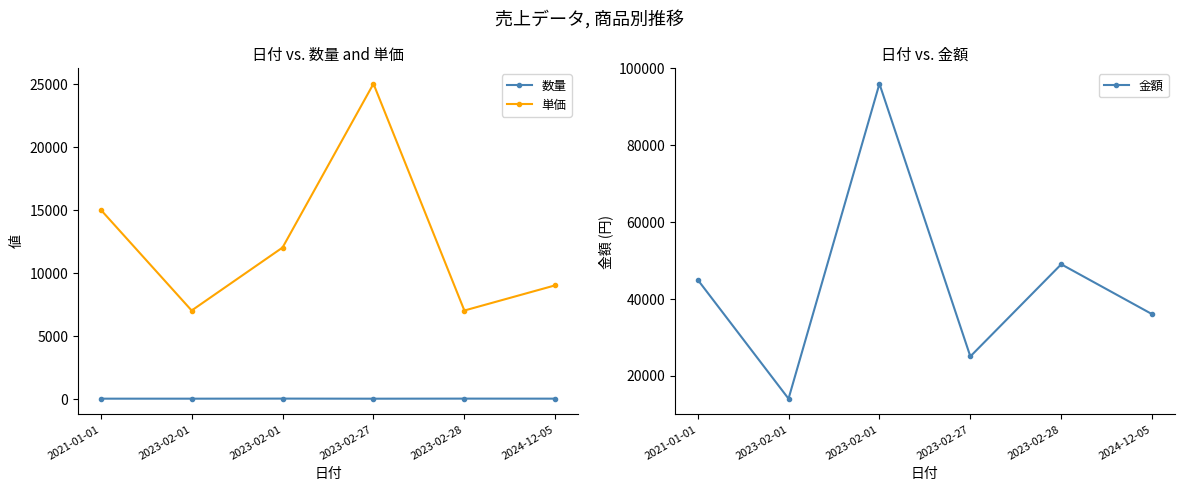

What is the minimum value for 数量?

1